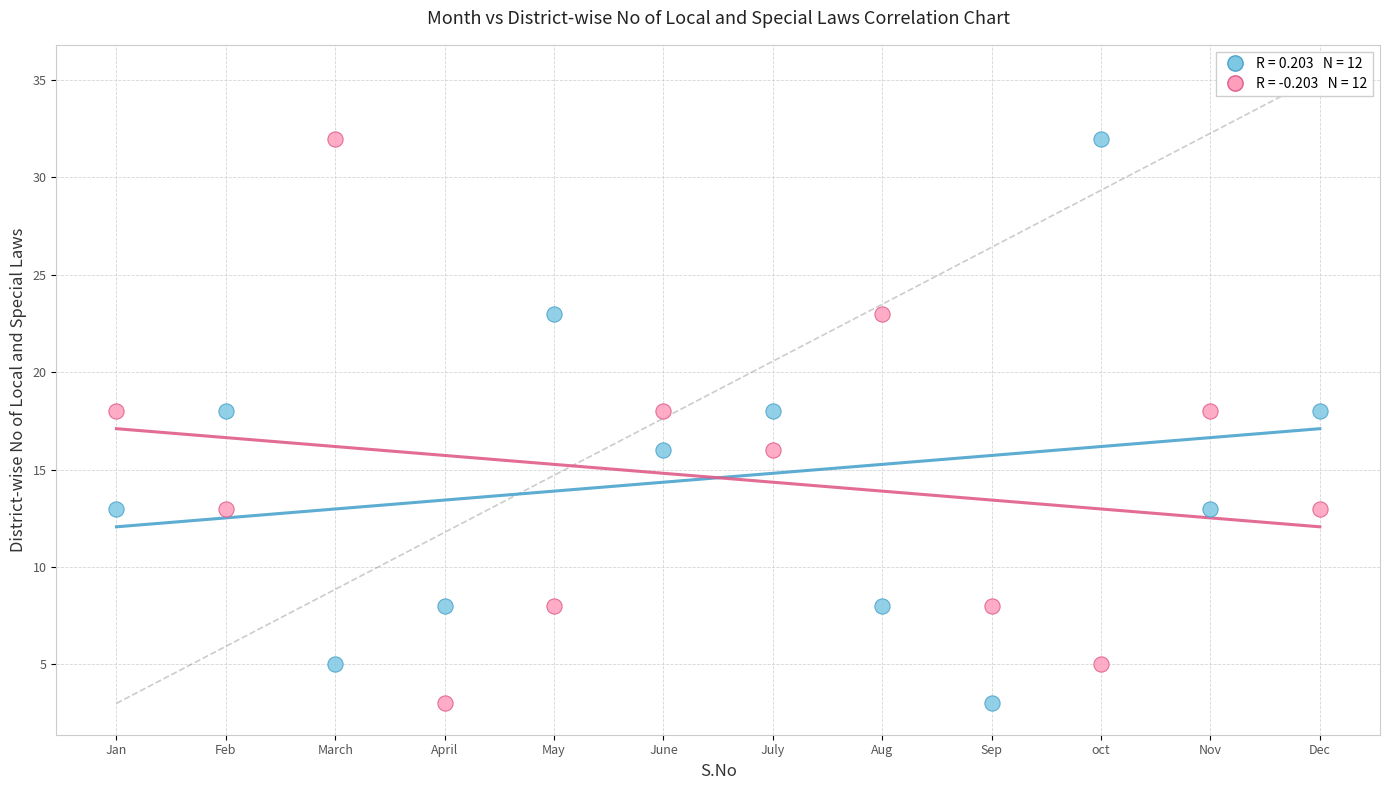

Across all data points, what is the range of Y values (max minus min)?

29